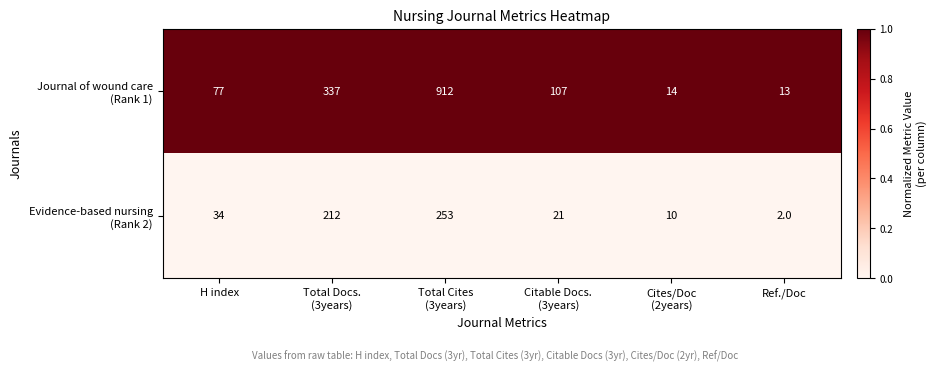

At which category does the chart reach its peak across all series?

Total Cites
(3years)